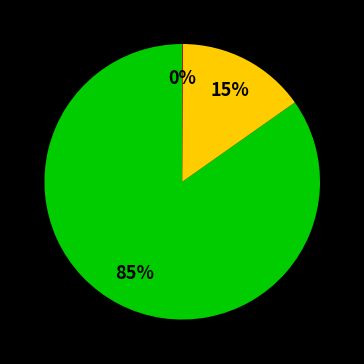

To the nearest percent, what is the average slice percentage?

33%